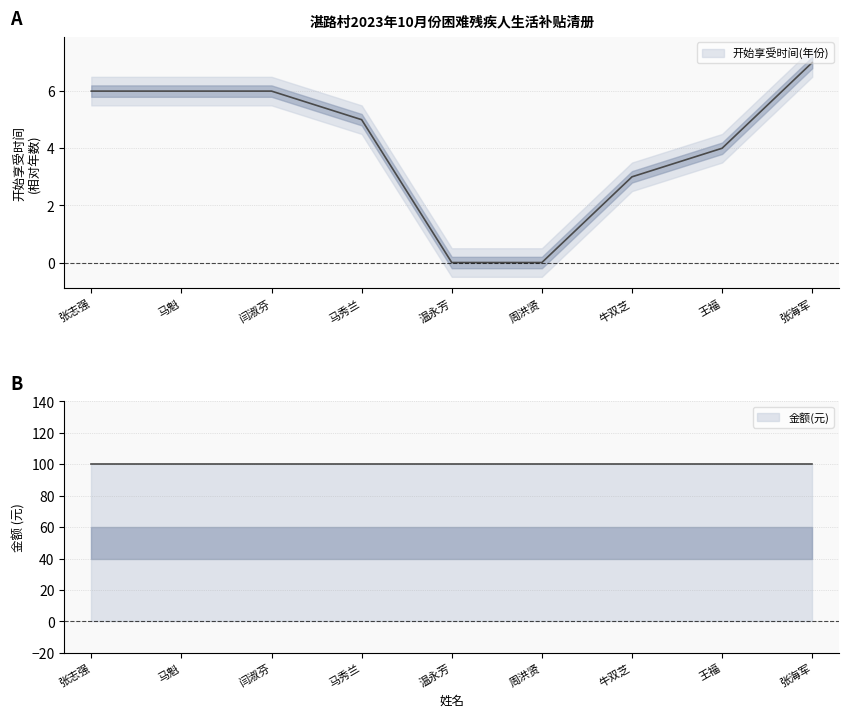

What is the sum of all values?

37